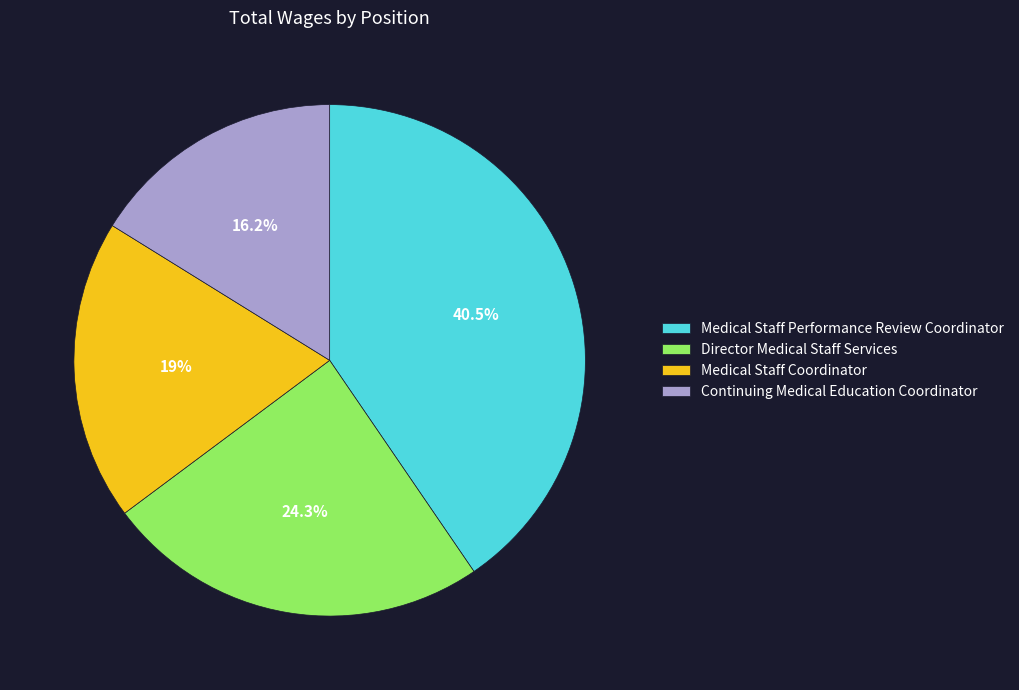

Rank the categories by value from lowest to highest.

Continuing Medical Education Coordinator, Medical Staff Coordinator, Director Medical Staff Services, Medical Staff Performance Review Coordinator